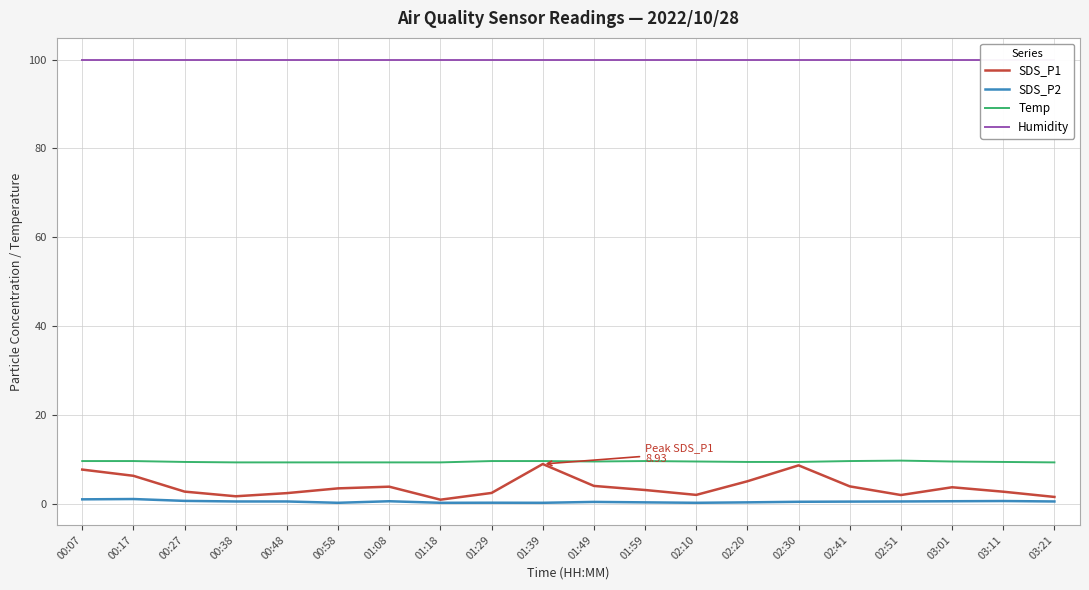

What is the label of the 15th point from the right?

00:58